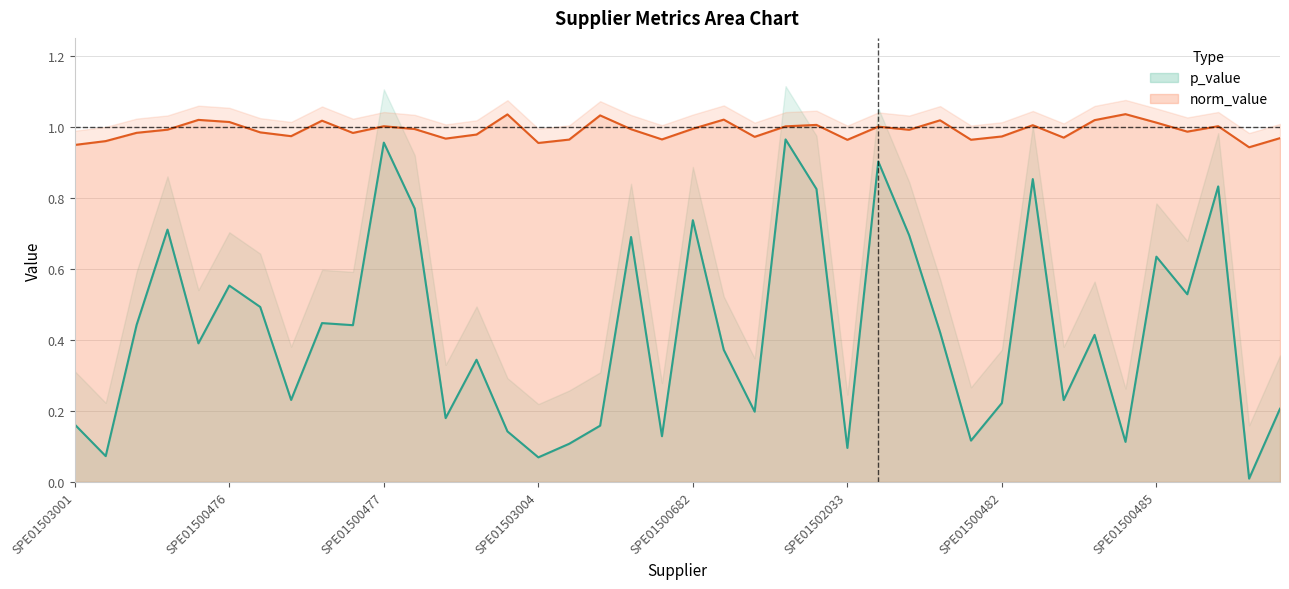

Reading left to right, extract all data points from this chart.

p_value: SPE01503001=0.2	SPE01502021=0.1	SPE01500807=0.4	SPE01500643=0.7	SPE01500529=0.4	SPE01500476=0.6	SPE01500441=0.5	SPE01500422=0.2	SPE01500593=0.4	SPE01500673=0.4	SPE01500477=1.0	SPE01500837=0.8	SPE01502028=0.2	SPE01500424=0.3	SPE01500444=0.1	SPE01503004=0.1	SPE01502030=0.1	SPE01500599=0.2	SPE01500907=0.7	SPE01503065=0.1	SPE01500682=0.7	SPE01500478=0.4	SPE01500425=0.2	SPE01500445=1.0	SPE01500684=0.8	SPE01502033=0.1	SPE01500430=0.9	SPE01500992=0.7	SPE01500600=0.4	SPE01503078=0.1	SPE01500482=0.2	SPE01500447=0.9	SPE01503081=0.2	SPE01500448=0.4	SPE01500601=0.1	SPE01500485=0.6	SPE01501120=0.5	SPE01500687=0.8	SPE01500431=0.0	SPE01502036=0.2
norm_value: SPE01503001=0.9	SPE01502021=1.0	SPE01500807=1.0	SPE01500643=1.0	SPE01500529=1.0	SPE01500476=1.0	SPE01500441=1.0	SPE01500422=1.0	SPE01500593=1.0	SPE01500673=1.0	SPE01500477=1.0	SPE01500837=1.0	SPE01502028=1.0	SPE01500424=1.0	SPE01500444=1.0	SPE01503004=1.0	SPE01502030=1.0	SPE01500599=1.0	SPE01500907=1.0	SPE01503065=1.0	SPE01500682=1.0	SPE01500478=1.0	SPE01500425=1.0	SPE01500445=1.0	SPE01500684=1.0	SPE01502033=1.0	SPE01500430=1.0	SPE01500992=1.0	SPE01500600=1.0	SPE01503078=1.0	SPE01500482=1.0	SPE01500447=1.0	SPE01503081=1.0	SPE01500448=1.0	SPE01500601=1.0	SPE01500485=1.0	SPE01501120=1.0	SPE01500687=1.0	SPE01500431=0.9	SPE01502036=1.0